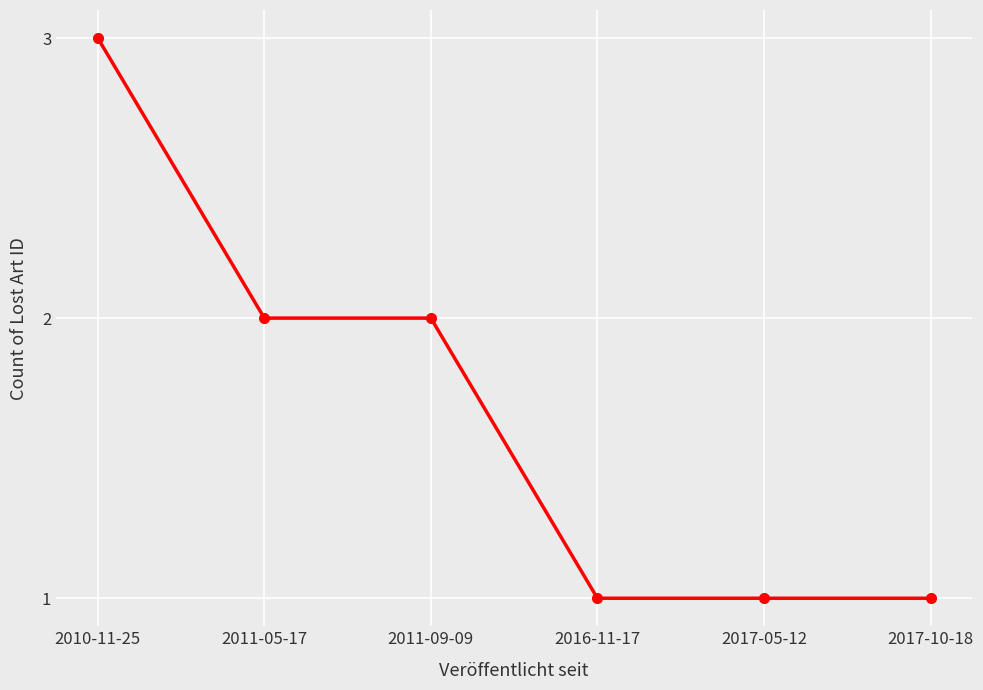

Which category has the highest value across all series?

2010-11-25